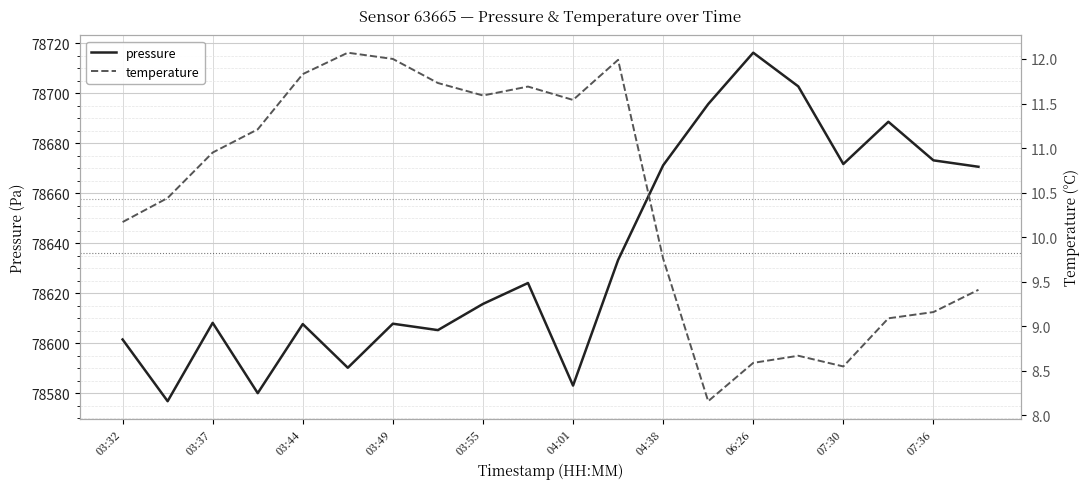

What is the lowest value of the pressure series?

78576.8